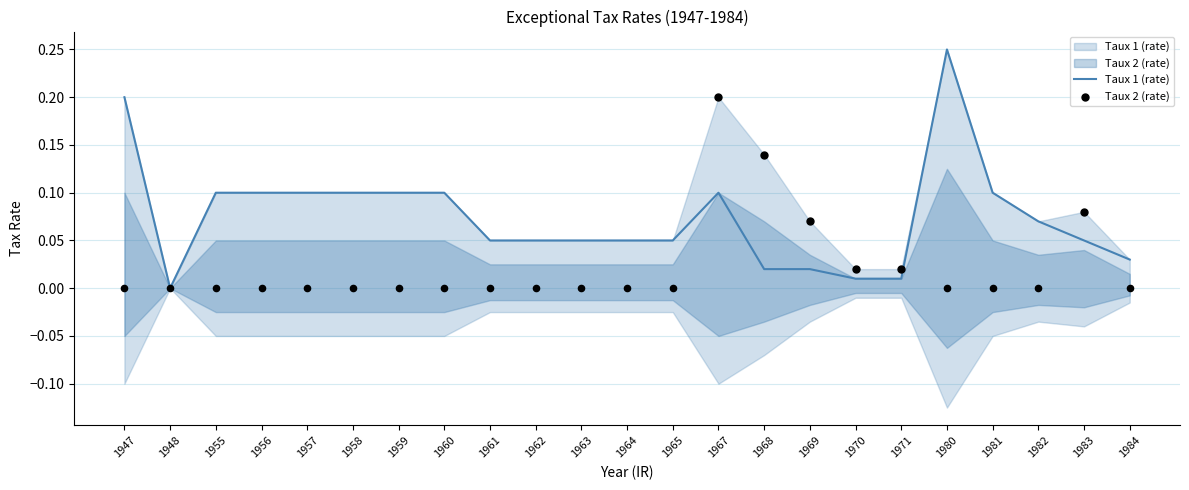

What is the change in value from 1960 to 1963?

-0.1